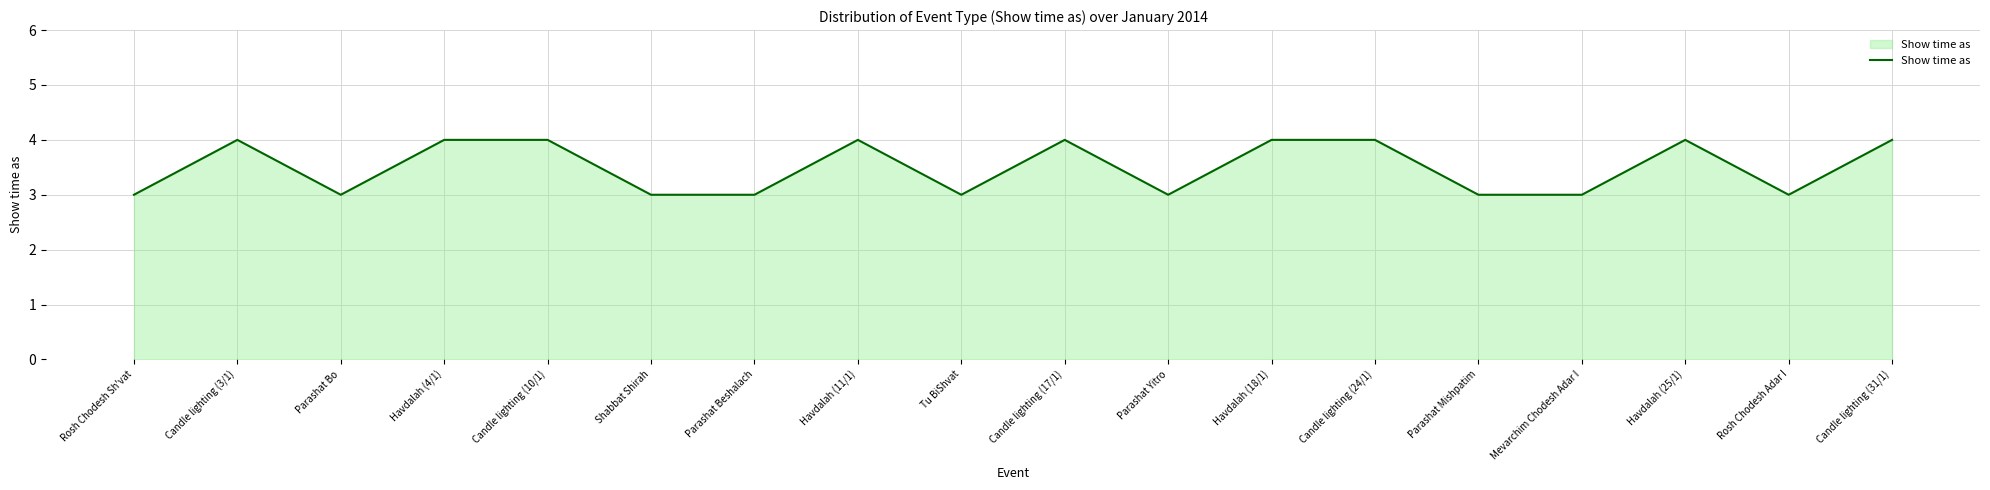

The value at Shabbat Shirah is 5. True or false?

False